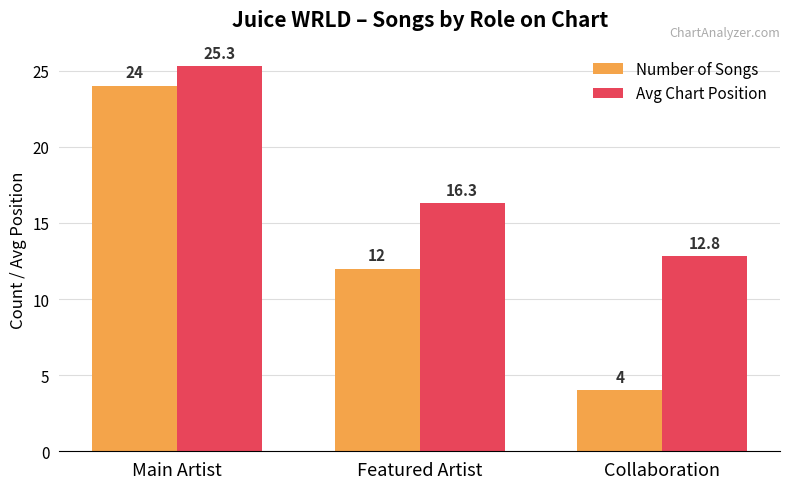

What is the value of the Avg Chart Position bar at the 2nd from the left?

16.3